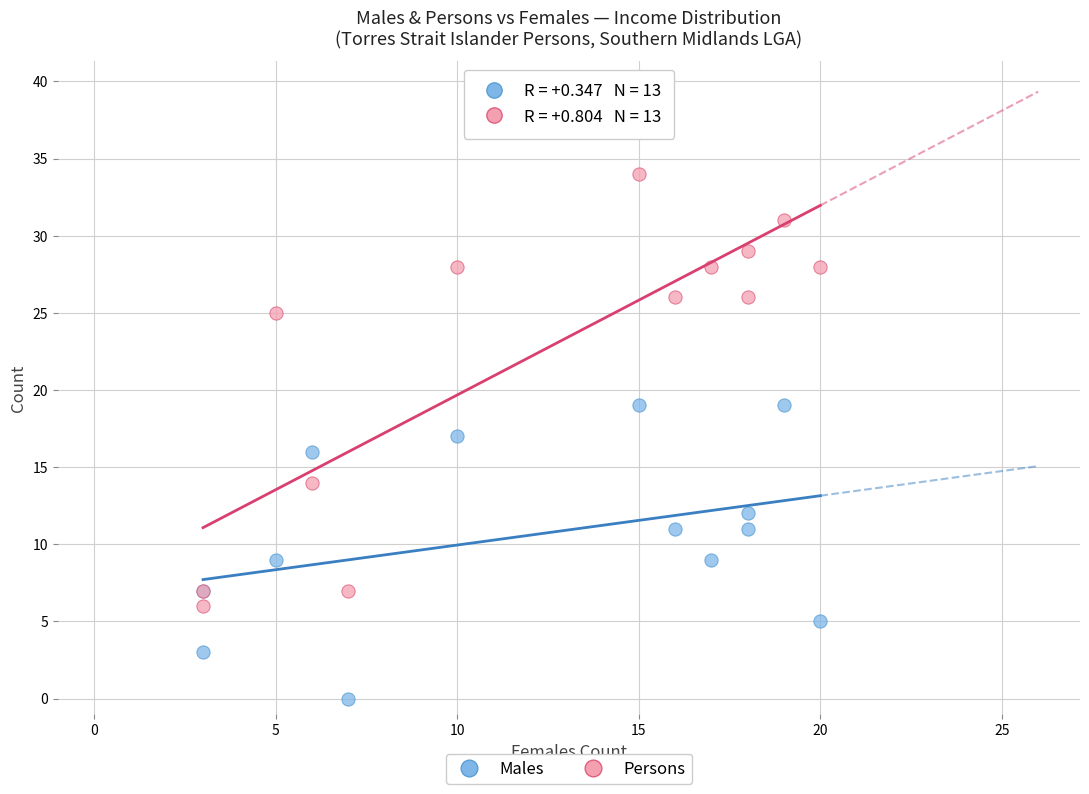

Which series reaches the minimum Y coordinate?

Males